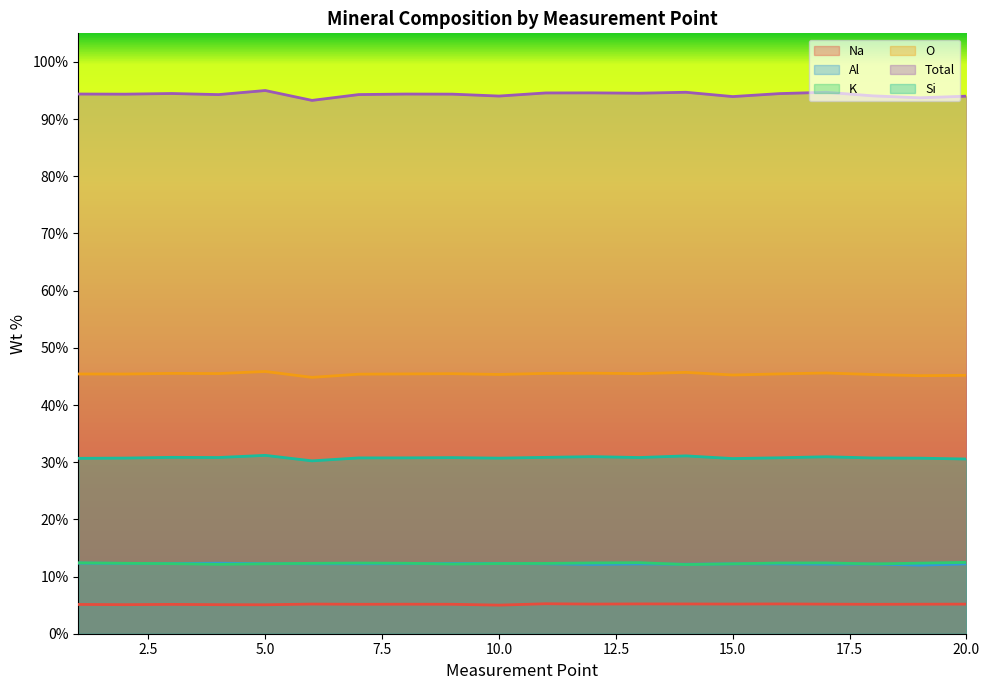

Which series has the largest range (max minus min)?

Total